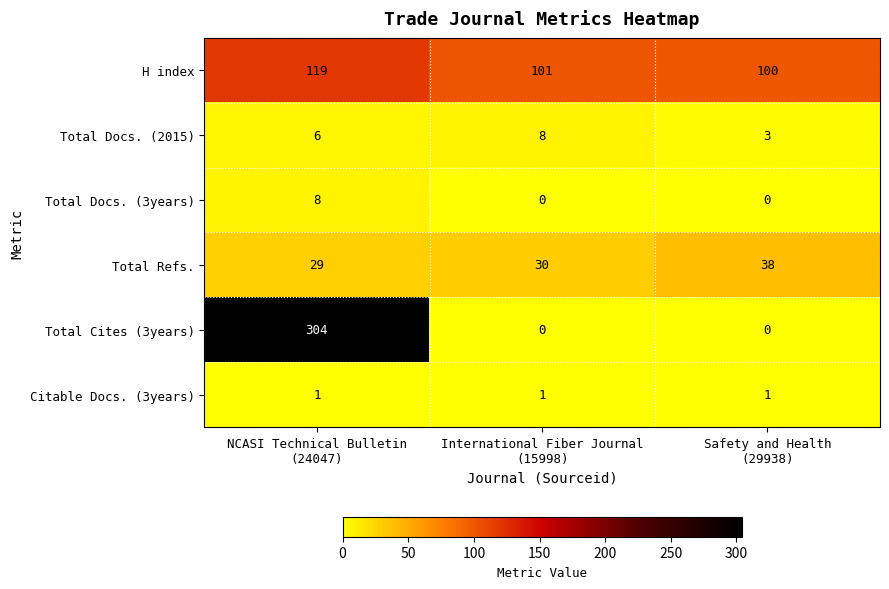

What is the maximum value shown in the chart?

304